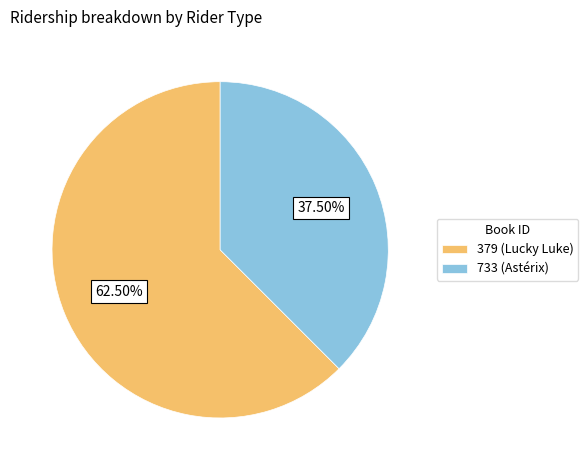

What is the majority slice?

379